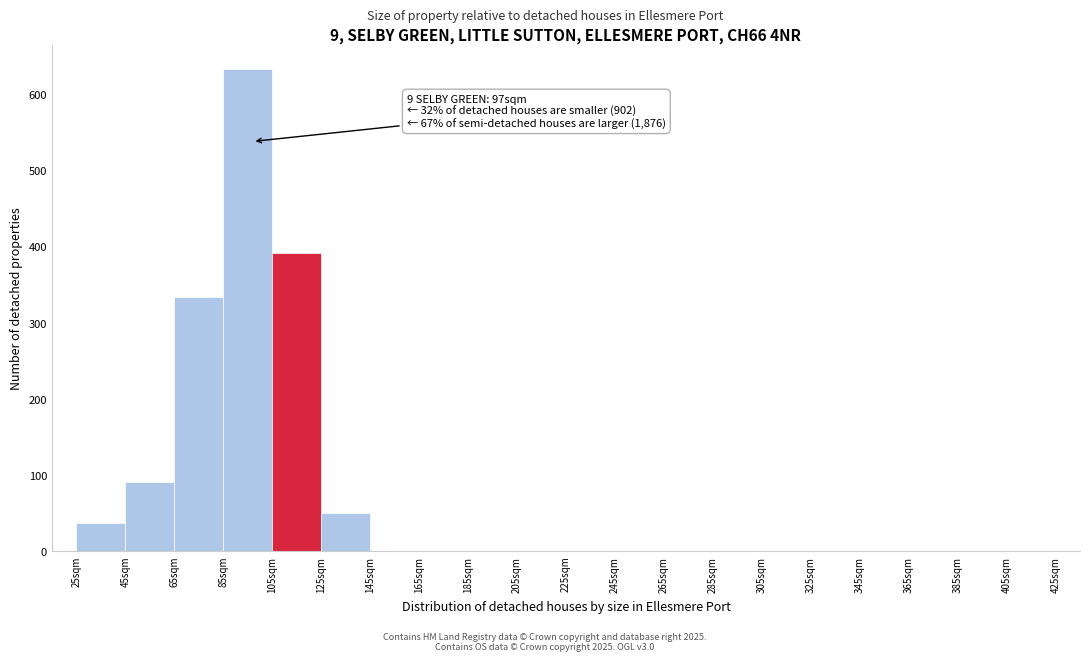

Which range on the x-axis has the tallest bar?

85 to 105